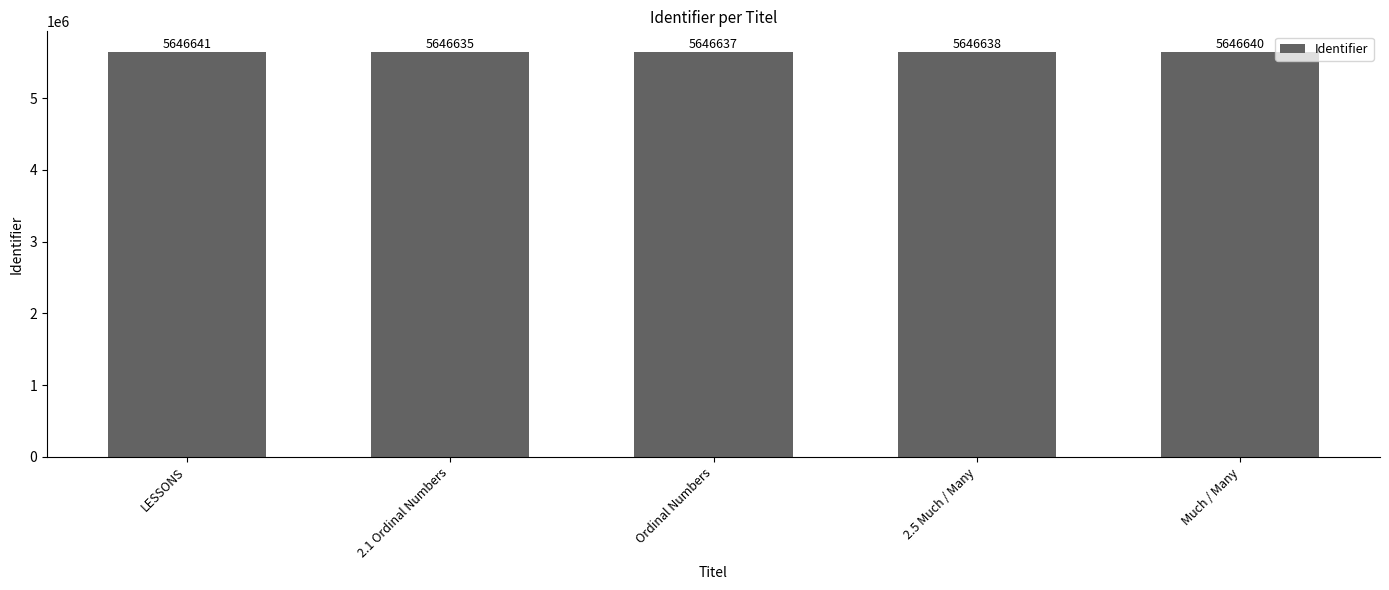

Does the chart contain any negative values?

No